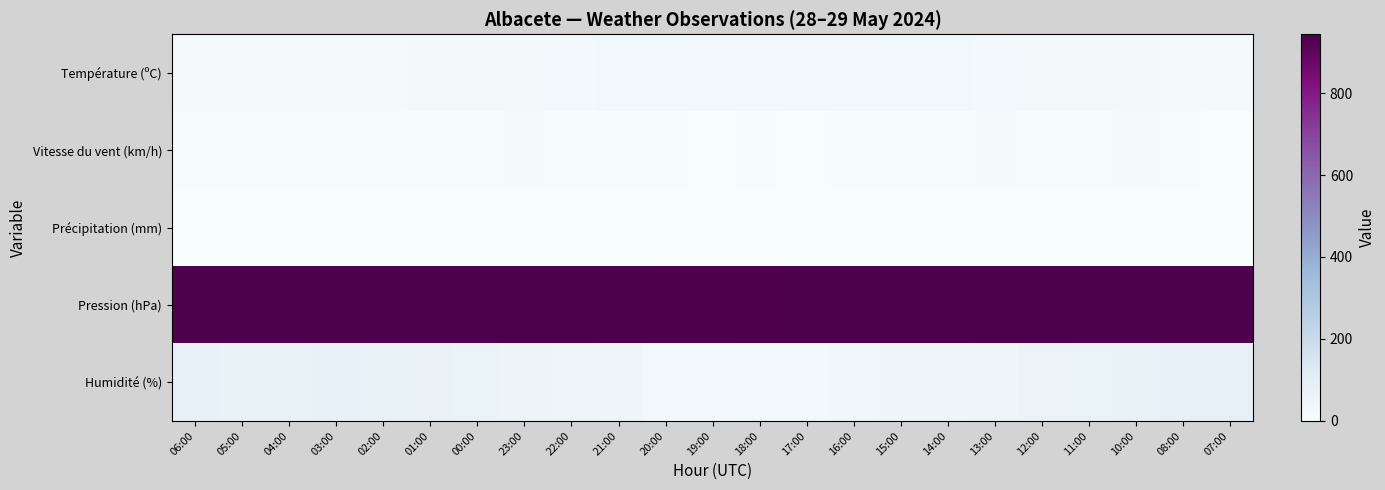

How many data points does each series have?

23